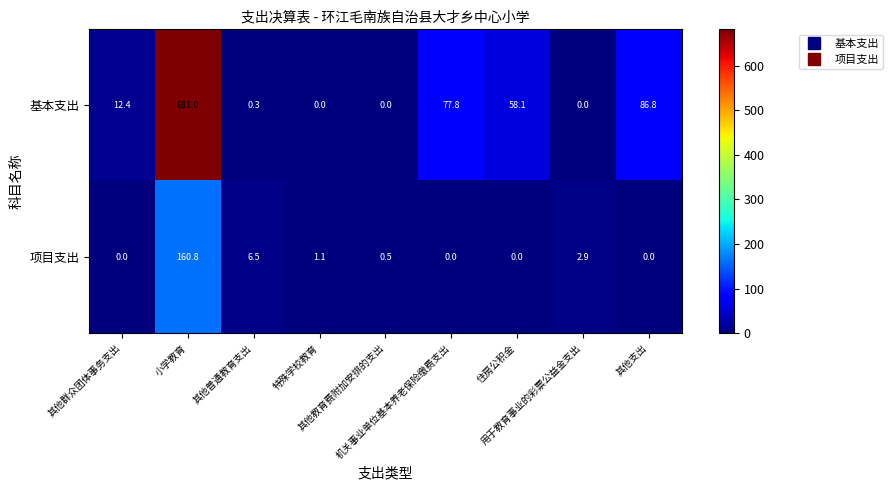

Which series has the widest spread of values?

基本支出